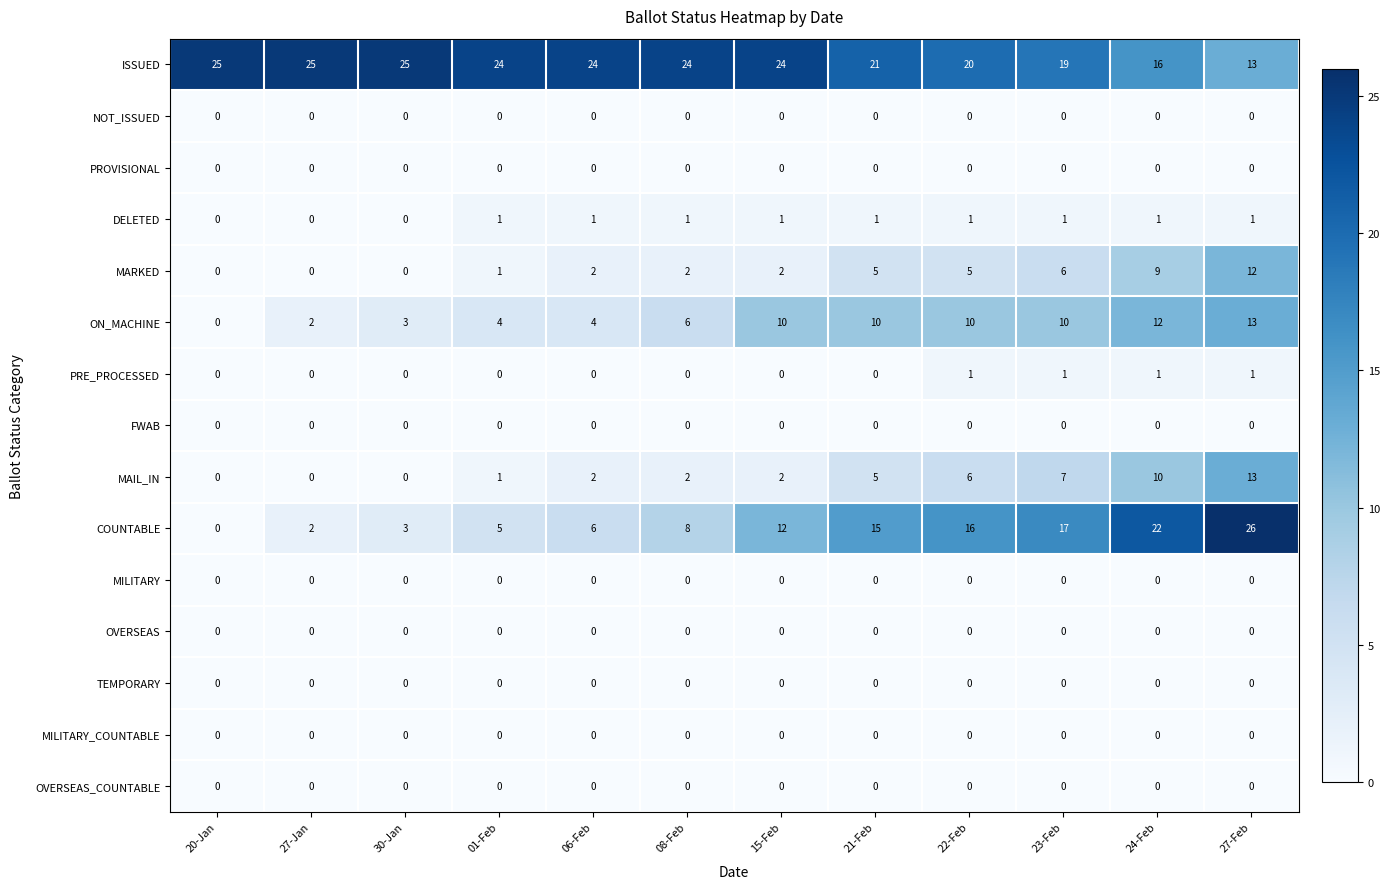

The MAIL_IN series shows 2 at 08-Feb. True or false?

True